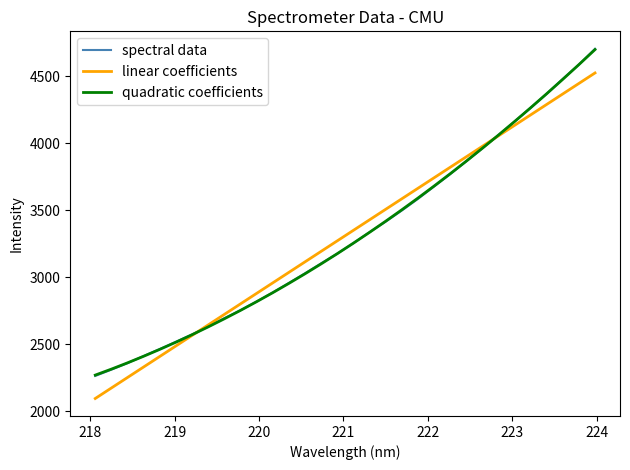

What is the difference between the maximum and second lowest values in the spectral data series?

2394.7